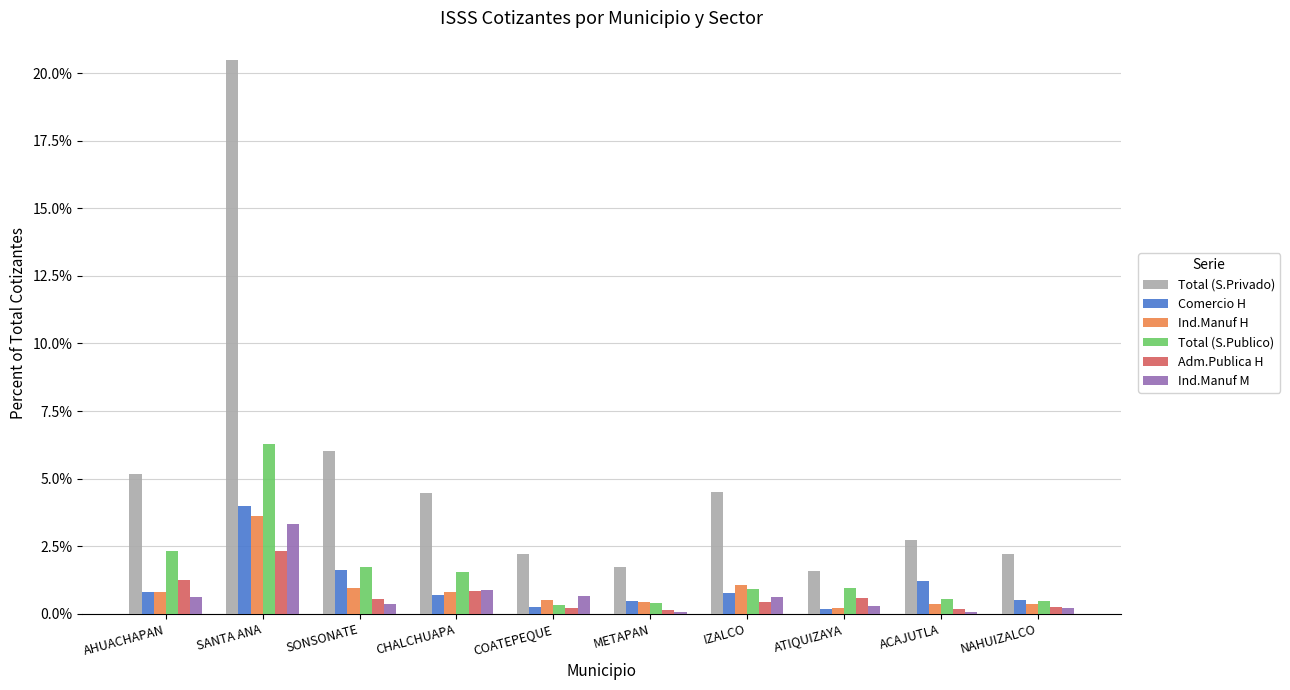

At which category is the sum across all series the highest?

SANTA ANA